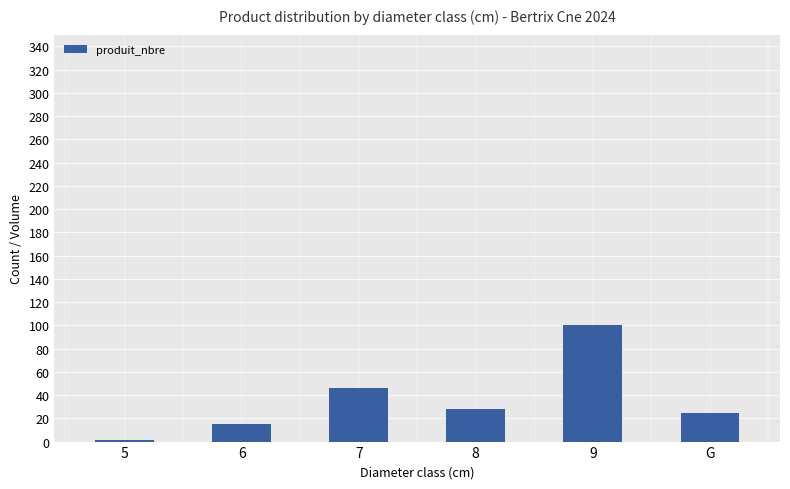

What is the sum of the values at 7 and G?

71